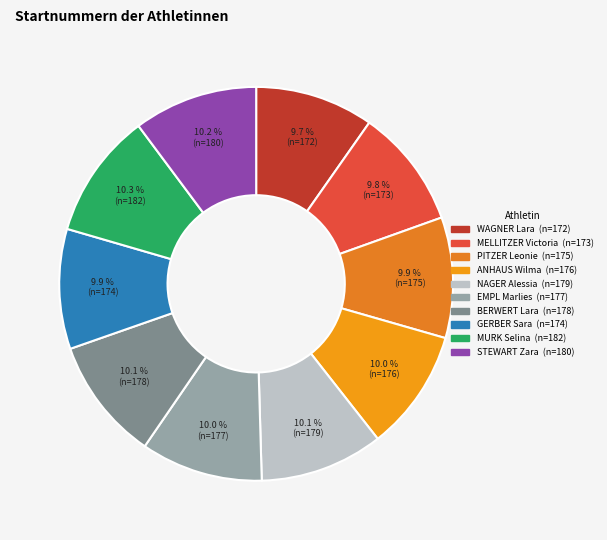

What percentage is the MURK Selina slice, to the nearest percent?

10%